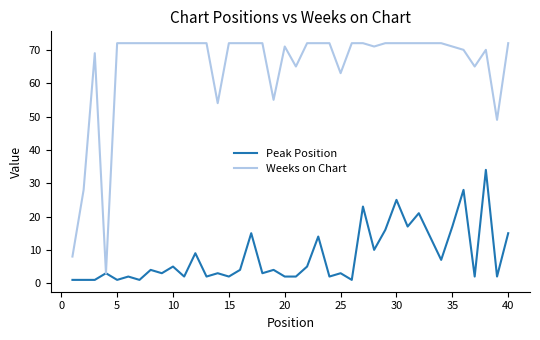

How many lines are shown in the chart?

2